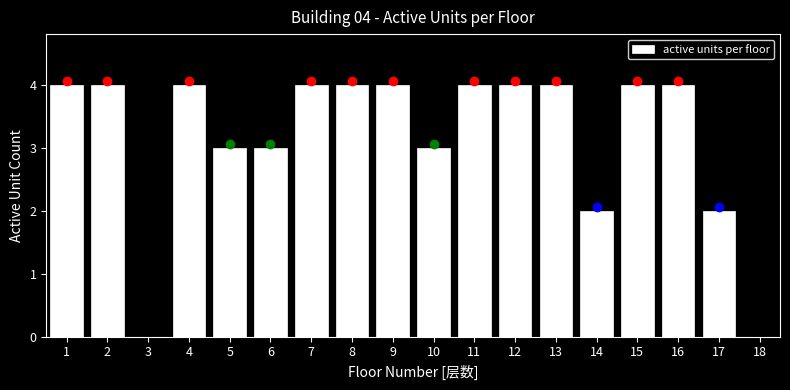

Reading left to right, what are all the values shown in this chart?

1=4	2=4	3=0	4=4	5=3	6=3	7=4	8=4	9=4	10=3	11=4	12=4	13=4	14=2	15=4	16=4	17=2	18=0